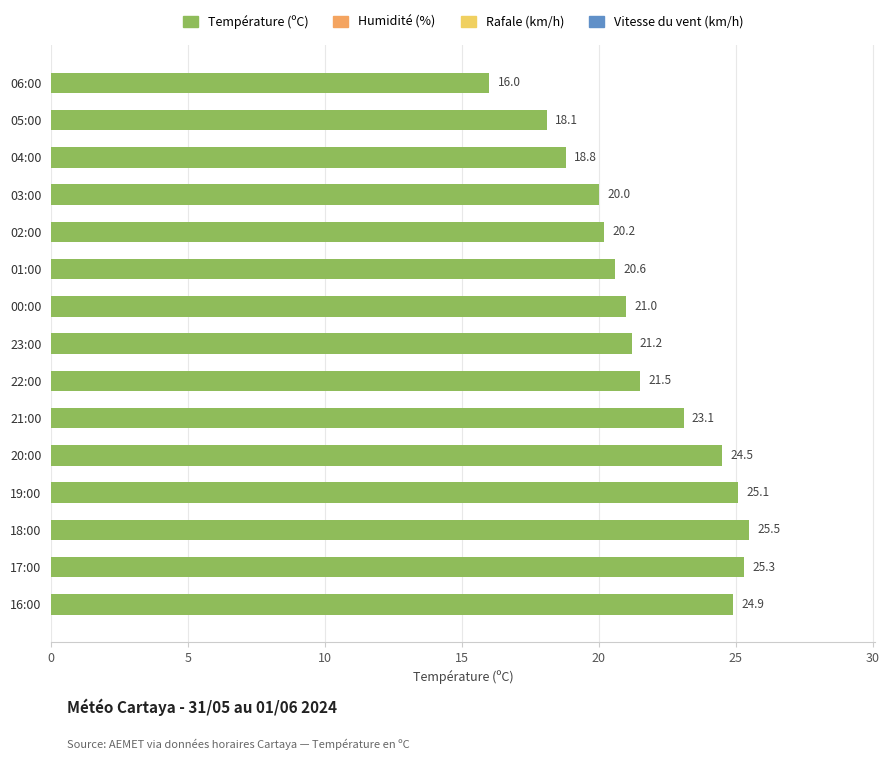

Reading top to bottom, extract all data points from this chart.

06:00=16.0	05:00=18.1	04:00=18.8	03:00=20.0	02:00=20.2	01:00=20.6	00:00=21.0	23:00=21.2	22:00=21.5	21:00=23.1	20:00=24.5	19:00=25.1	18:00=25.5	17:00=25.3	16:00=24.9